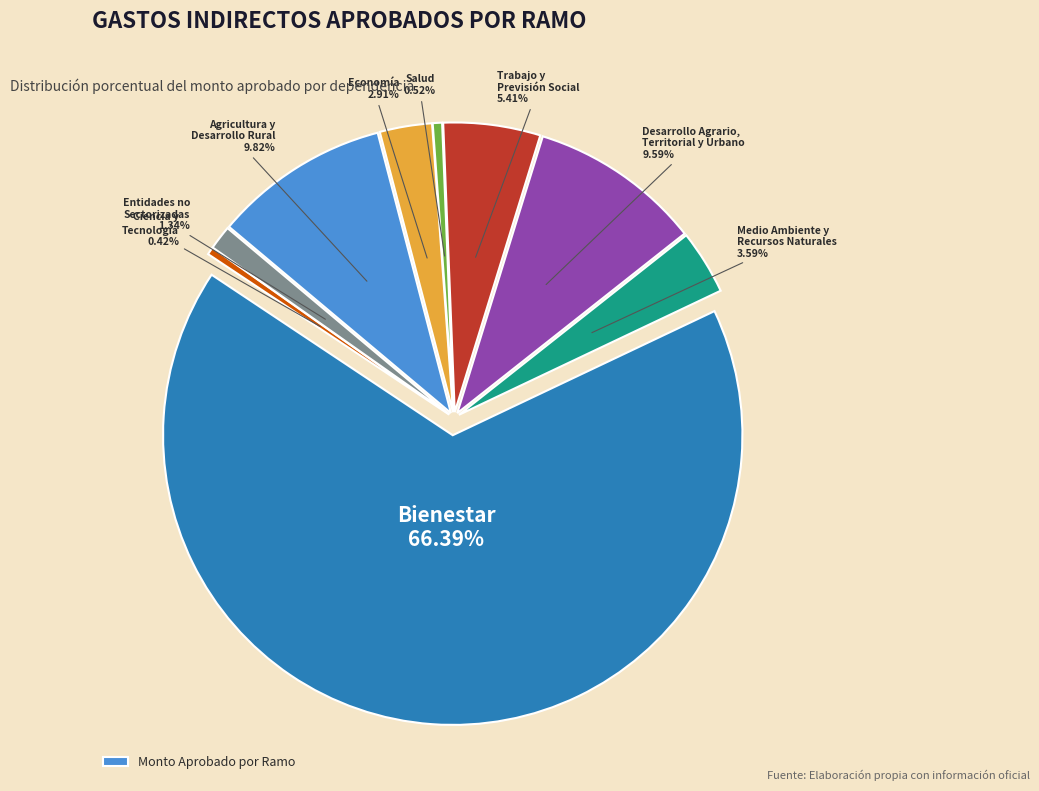

To the nearest percent, what is the difference between the largest and smallest slice percentages?

66%